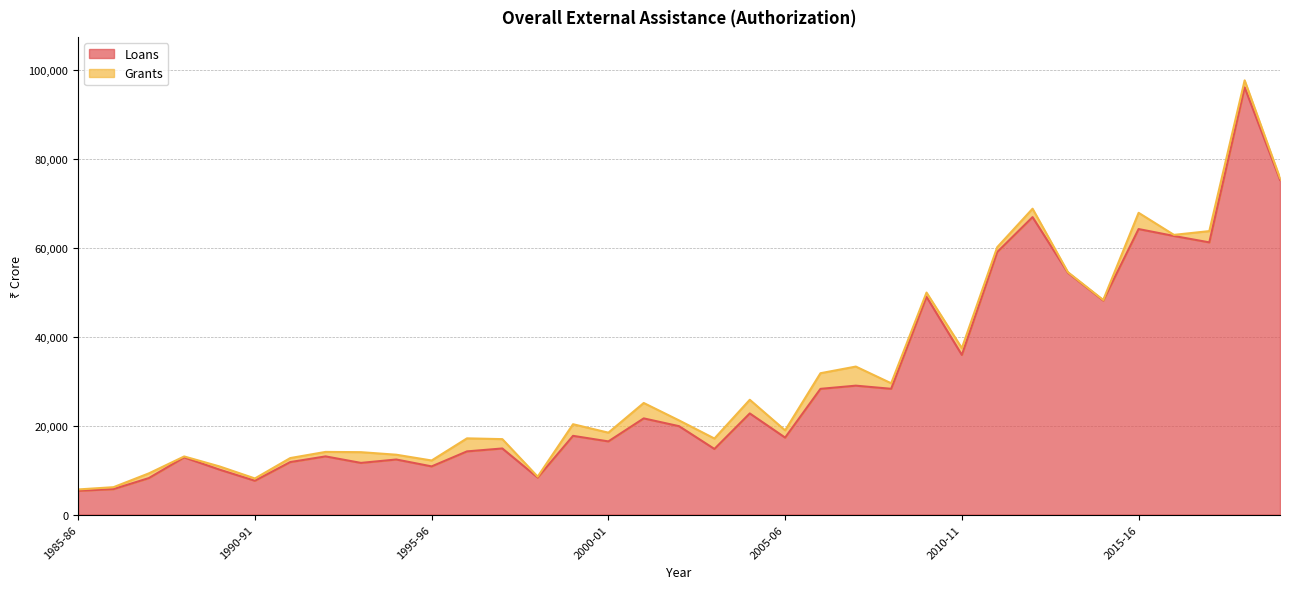

What is the change in value from 1998-99 to 2009-10?

+40648.0